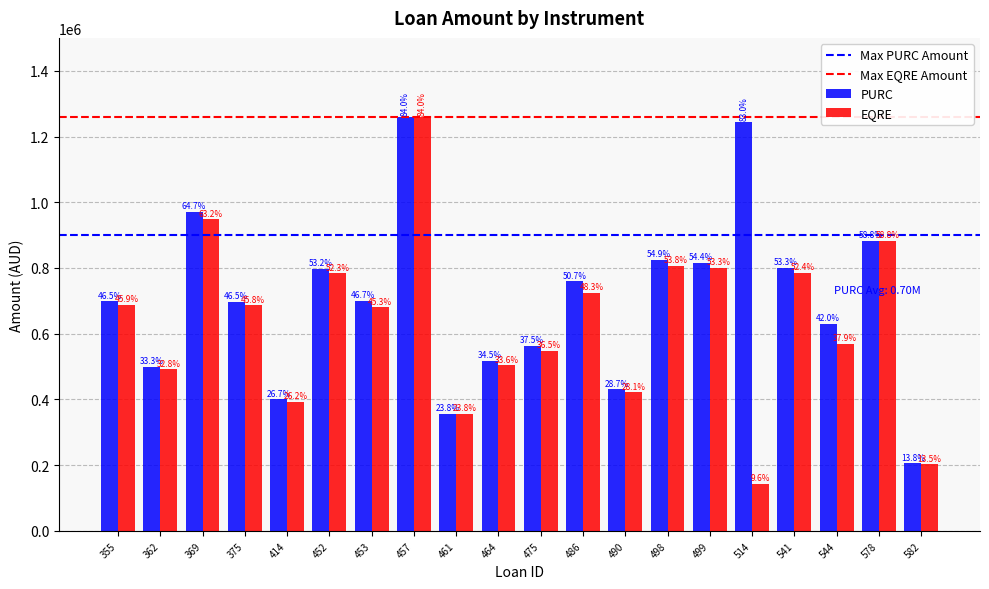

What is the difference between the maximum and minimum values in the PURC series?

1053750